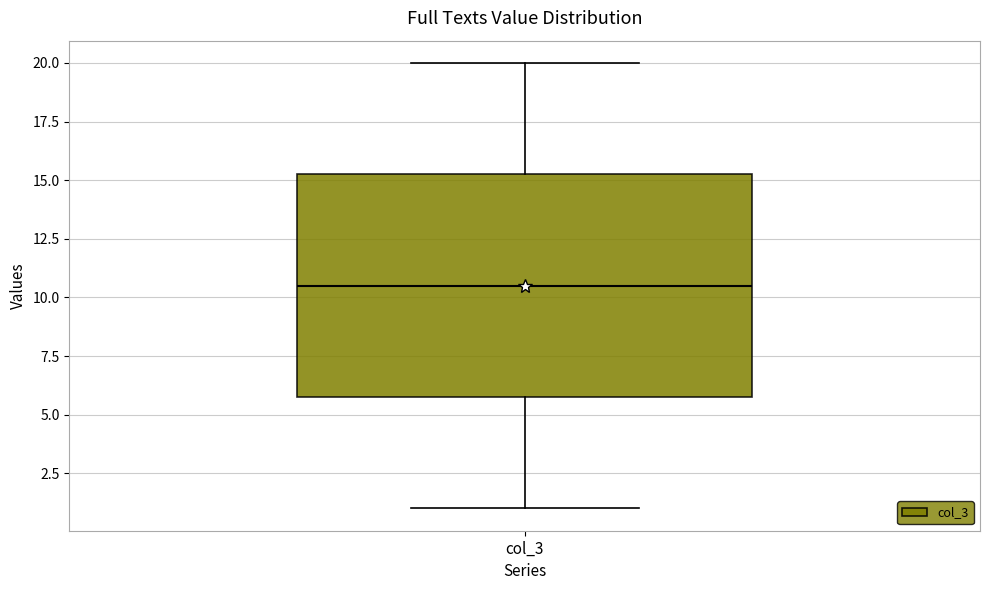

Transcribe this box plot: give where the median line is, the range the box spans, and where the two whiskers end, as read against the y-axis. The values are not printed on the chart, so give them approximately, as read against the axis.

median 10.5, box 6.0 to 15.5, whiskers 1.0 to 20.0